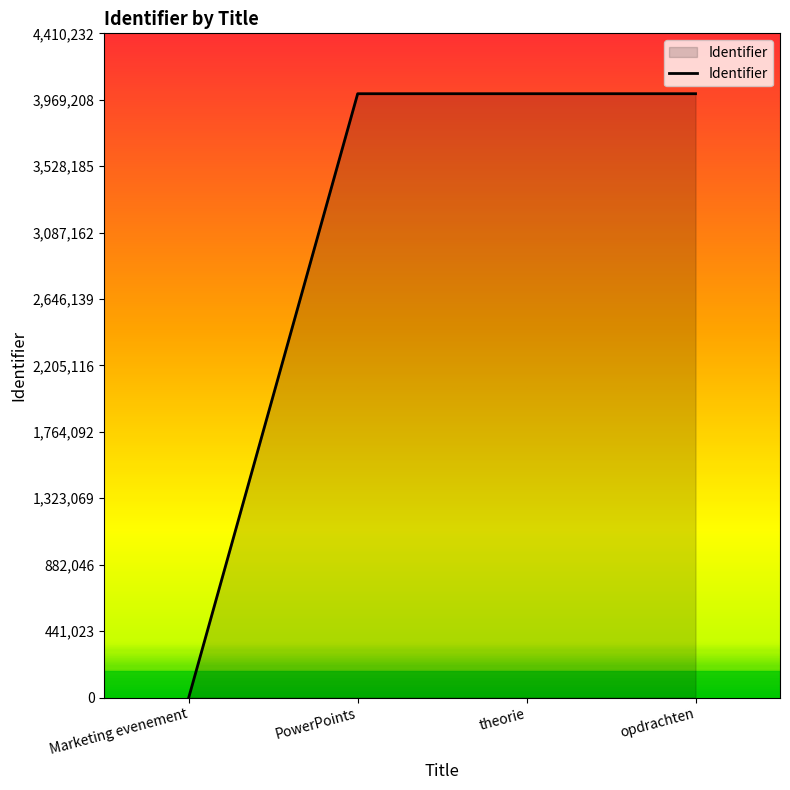

What is the maximum value shown in the chart?

4009302